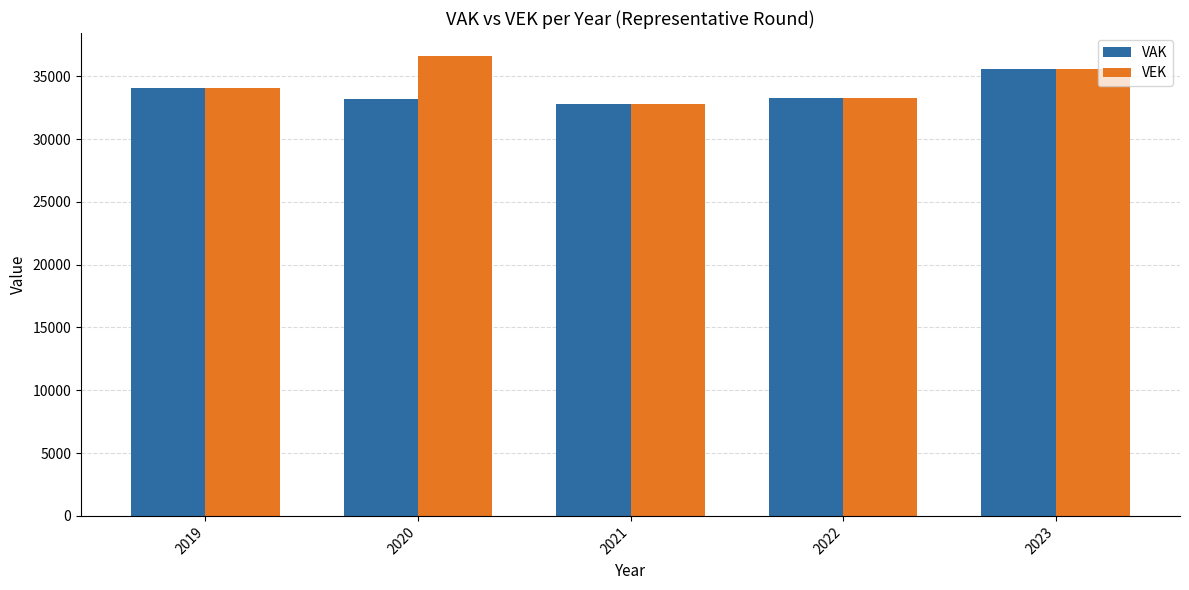

At which category is the sum across all series the highest?

2023